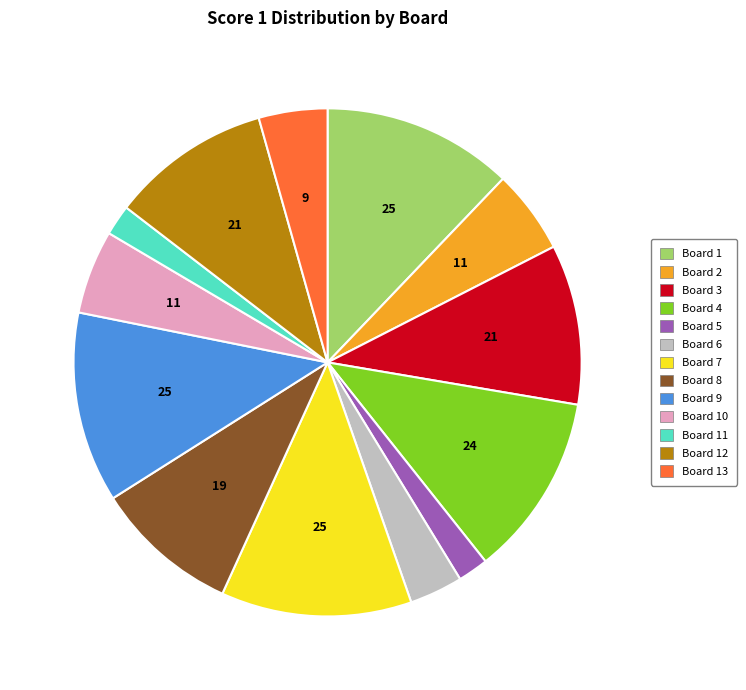

Is there any slice that represents more than half of the pie?

No